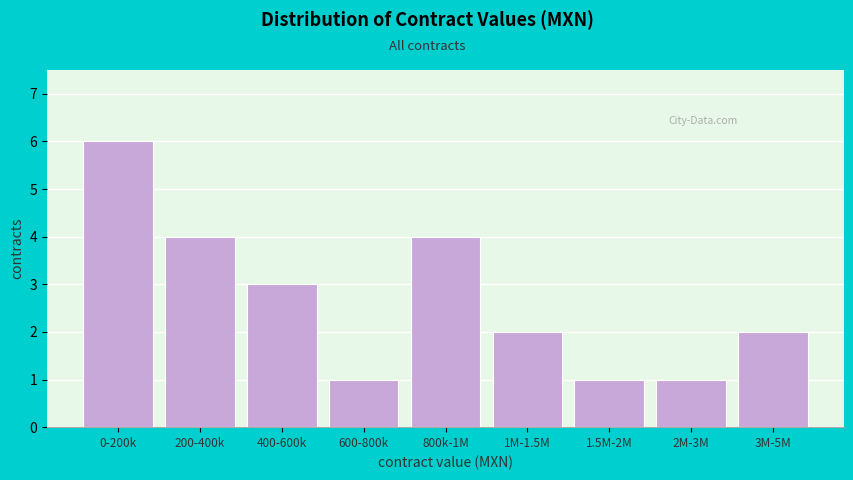

Reading right to left, what are all the values shown in this chart?

3M-5M=2	2M-3M=1	1.5M-2M=1	1M-1.5M=2	800k-1M=4	600-800k=1	400-600k=3	200-400k=4	0-200k=6